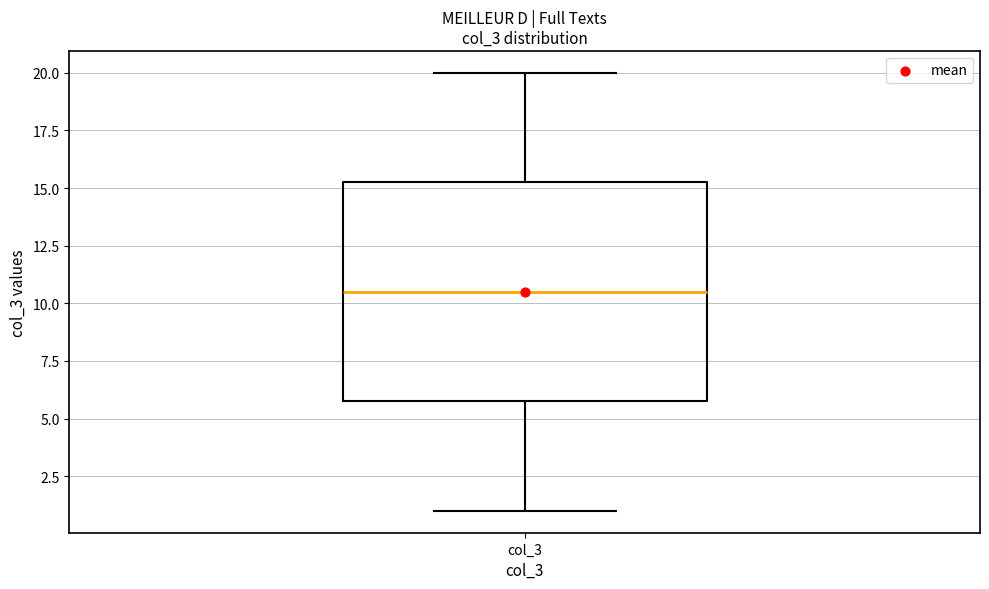

Where is the upper edge of the box for col_3 on the y-axis? The values are not printed on the chart, so give them approximately, as read against the axis.

15.5